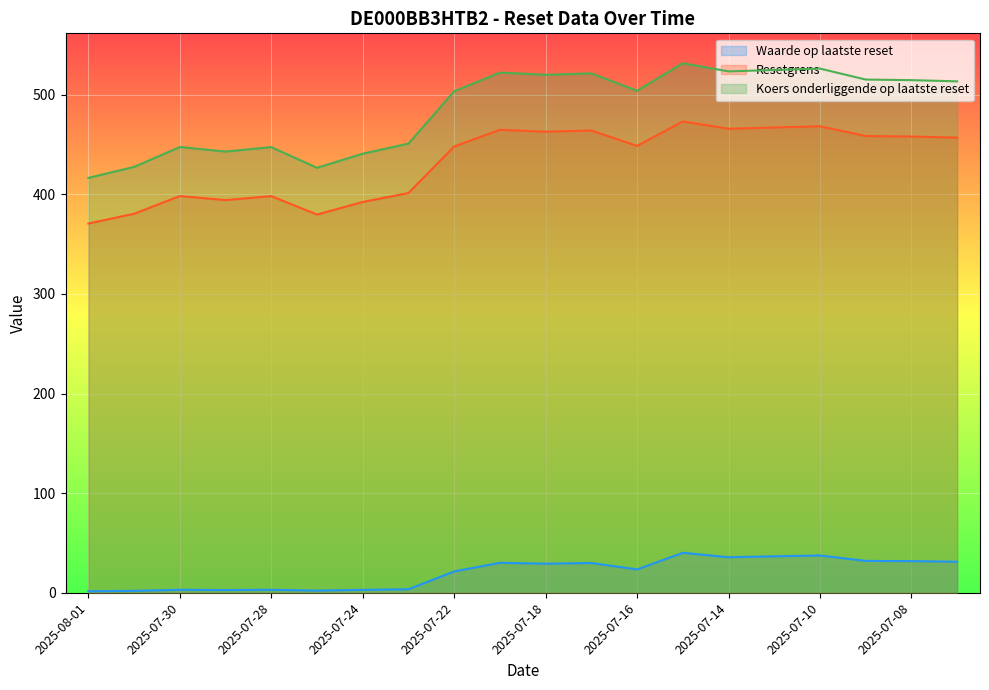

Where is Resetgrens nearest to the value 421?

2025-07-23